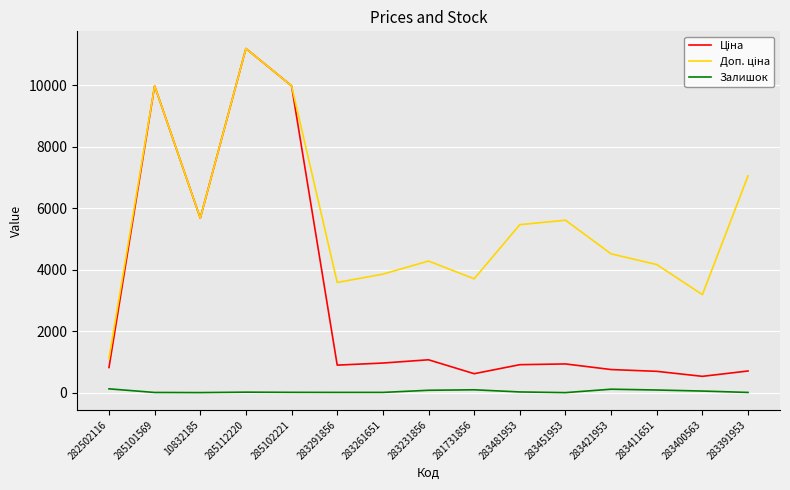

What is the sum of the Залишок values at 283400563 and 283391953?

61.0